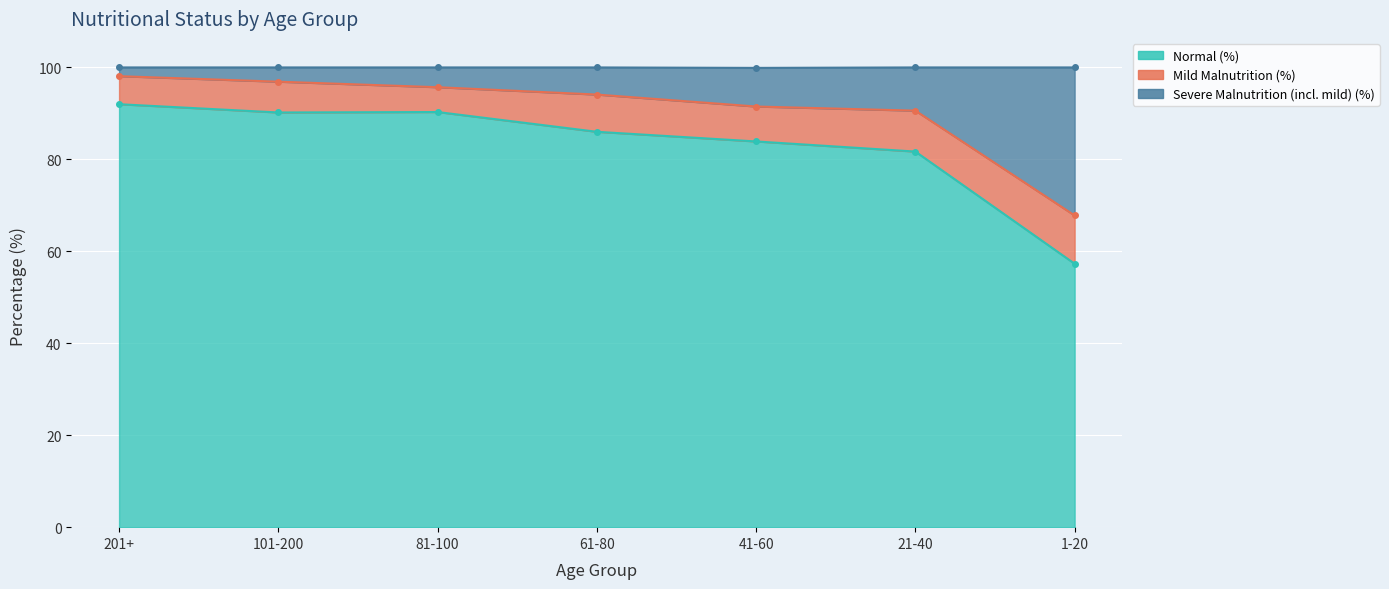

True or false: Severe Malnutrition (incl. mild) (%) and Normal (%) cross at least once.

False